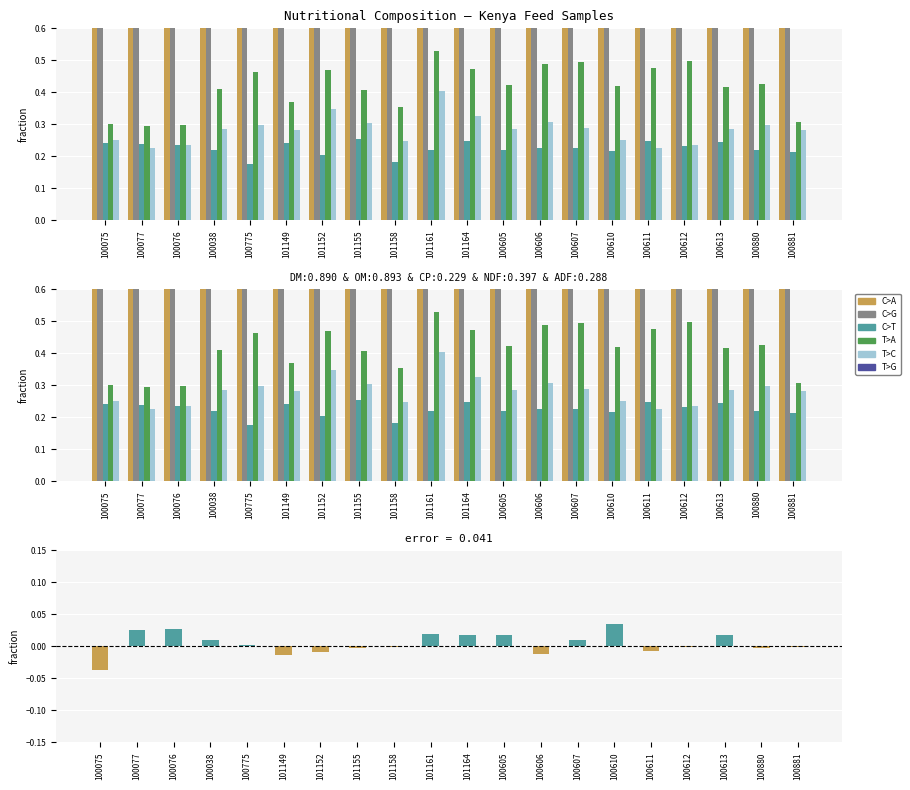

Which has a higher value, 100880 or 101149?

100880